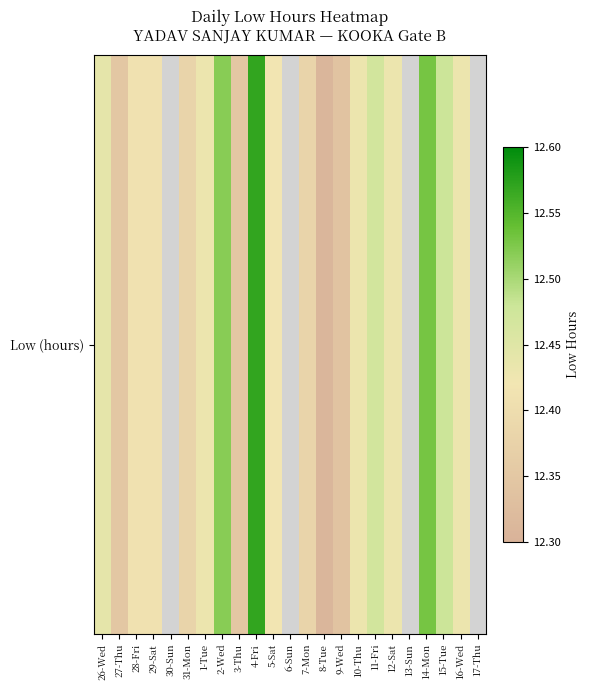

The chart shows a value of 2.6 at 1-Tue. True or false?

False